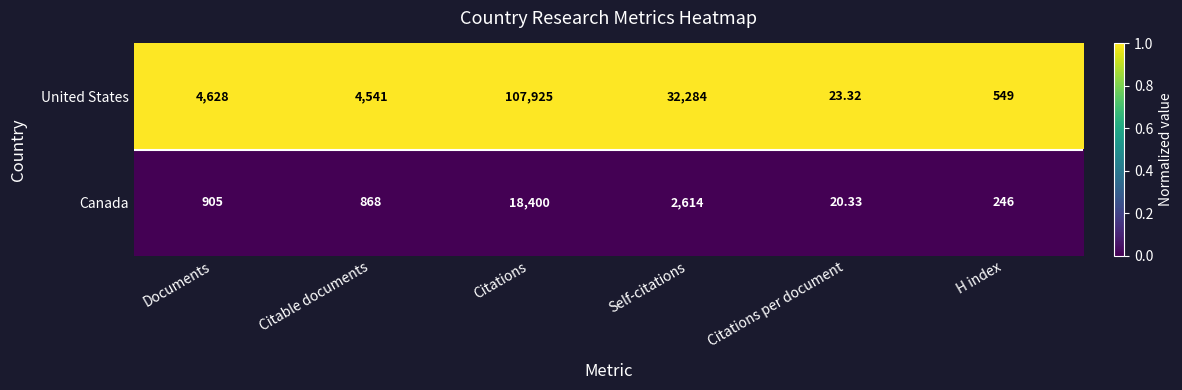

Which series changed the most between Documents and Citable documents?

United States